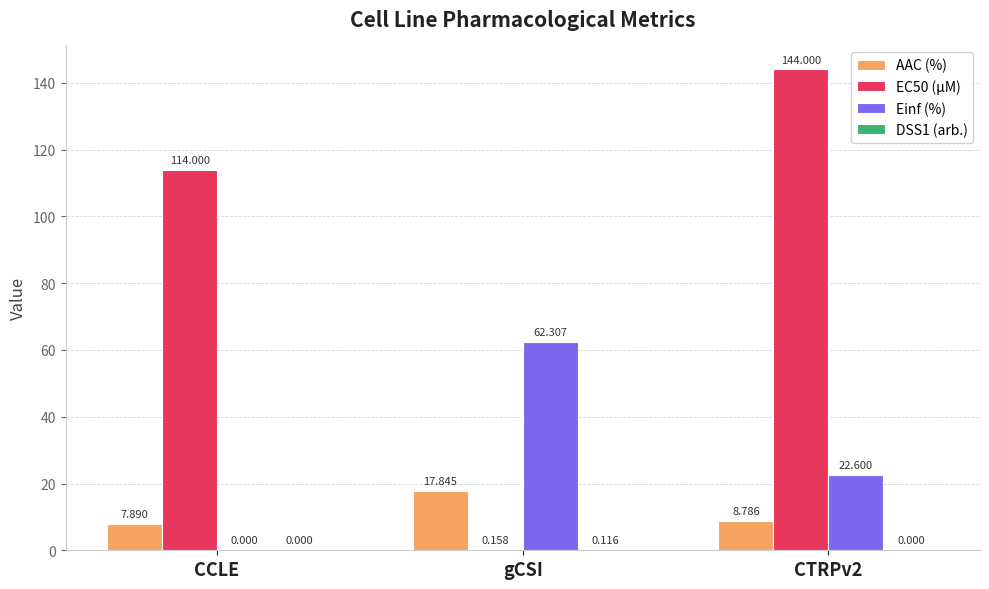

How many distinct data groups are displayed?

4